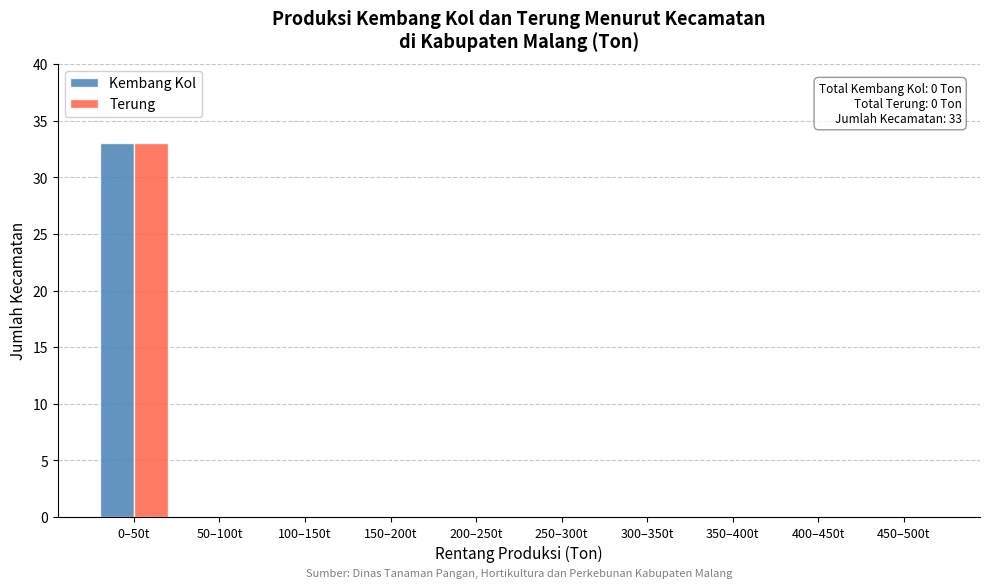

Reading right to left, what are all the values shown in this chart?

Kembang Kol: 450–500t=0	400–450t=0	350–400t=0	300–350t=0	250–300t=0	200–250t=0	150–200t=0	100–150t=0	50–100t=0	0–50t=33
Terung: 450–500t=0	400–450t=0	350–400t=0	300–350t=0	250–300t=0	200–250t=0	150–200t=0	100–150t=0	50–100t=0	0–50t=33